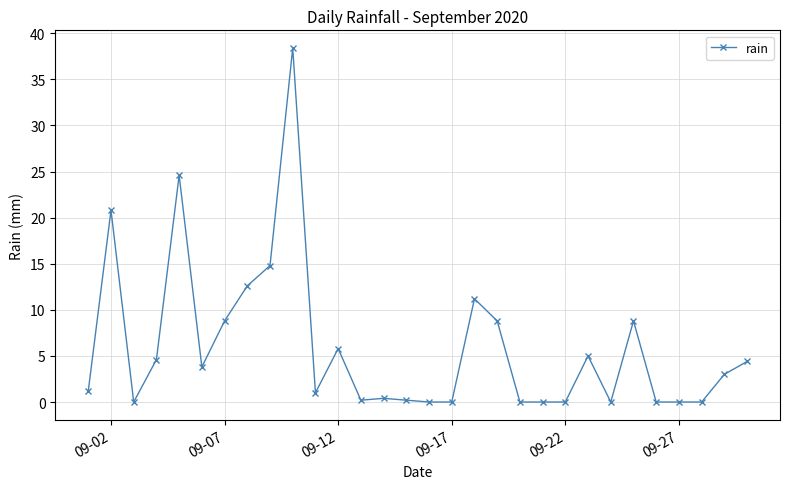

What is the greatest value displayed?

38.4